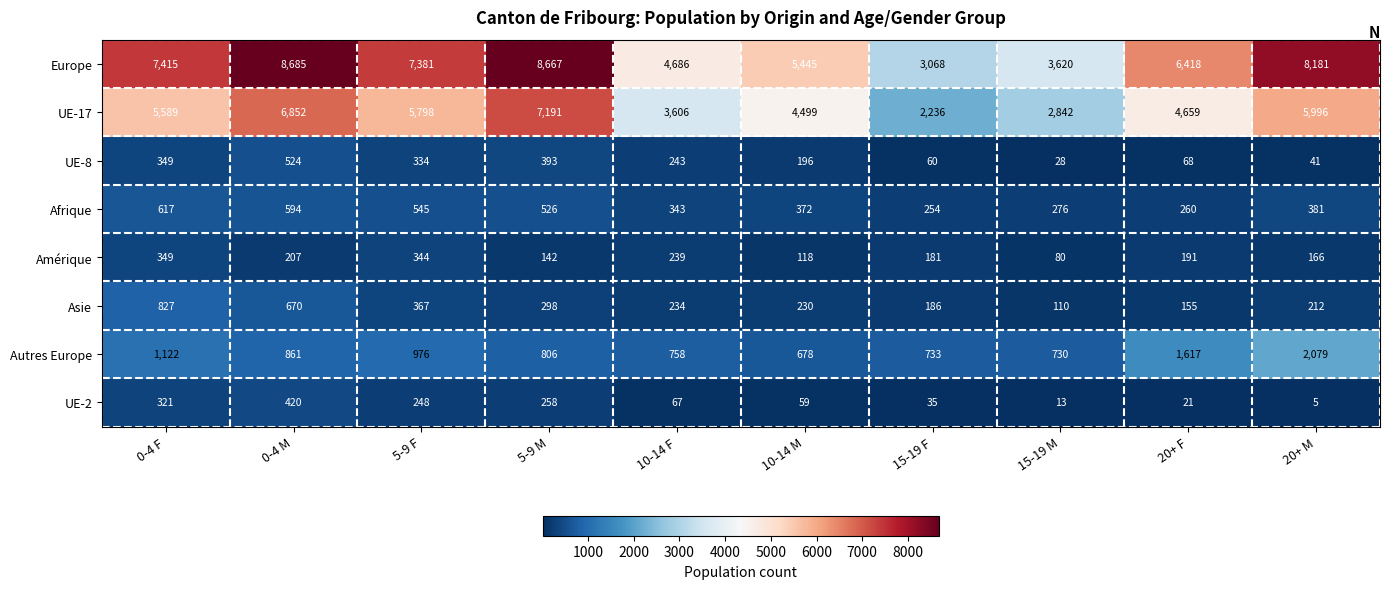

How many data points does each series have?

10